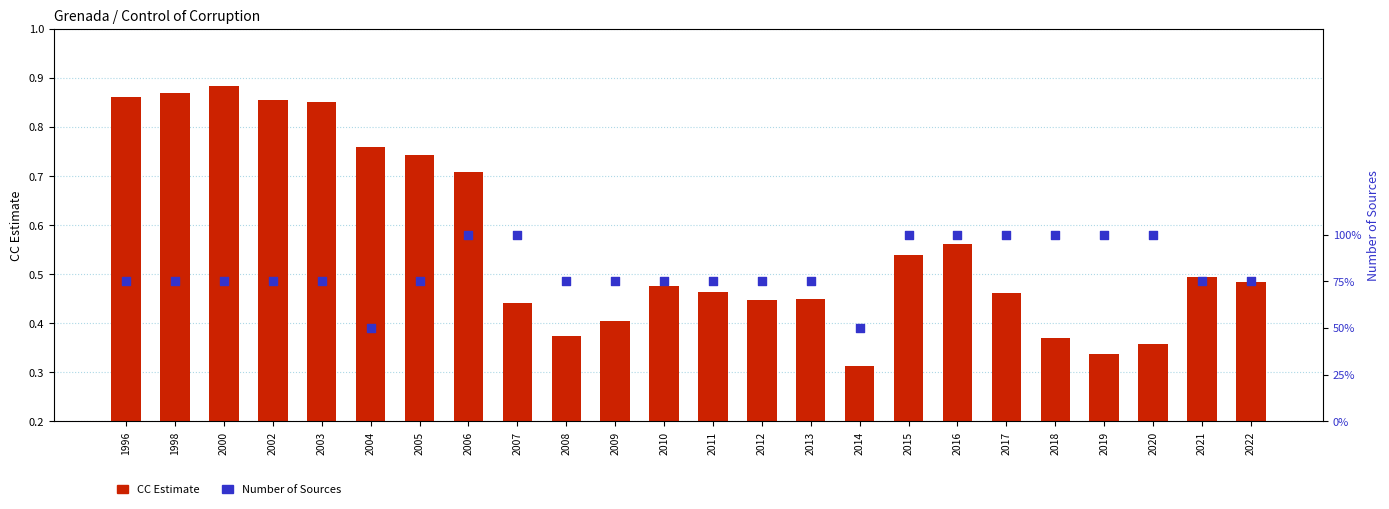

What is the total value across all series at 2015?

100.5